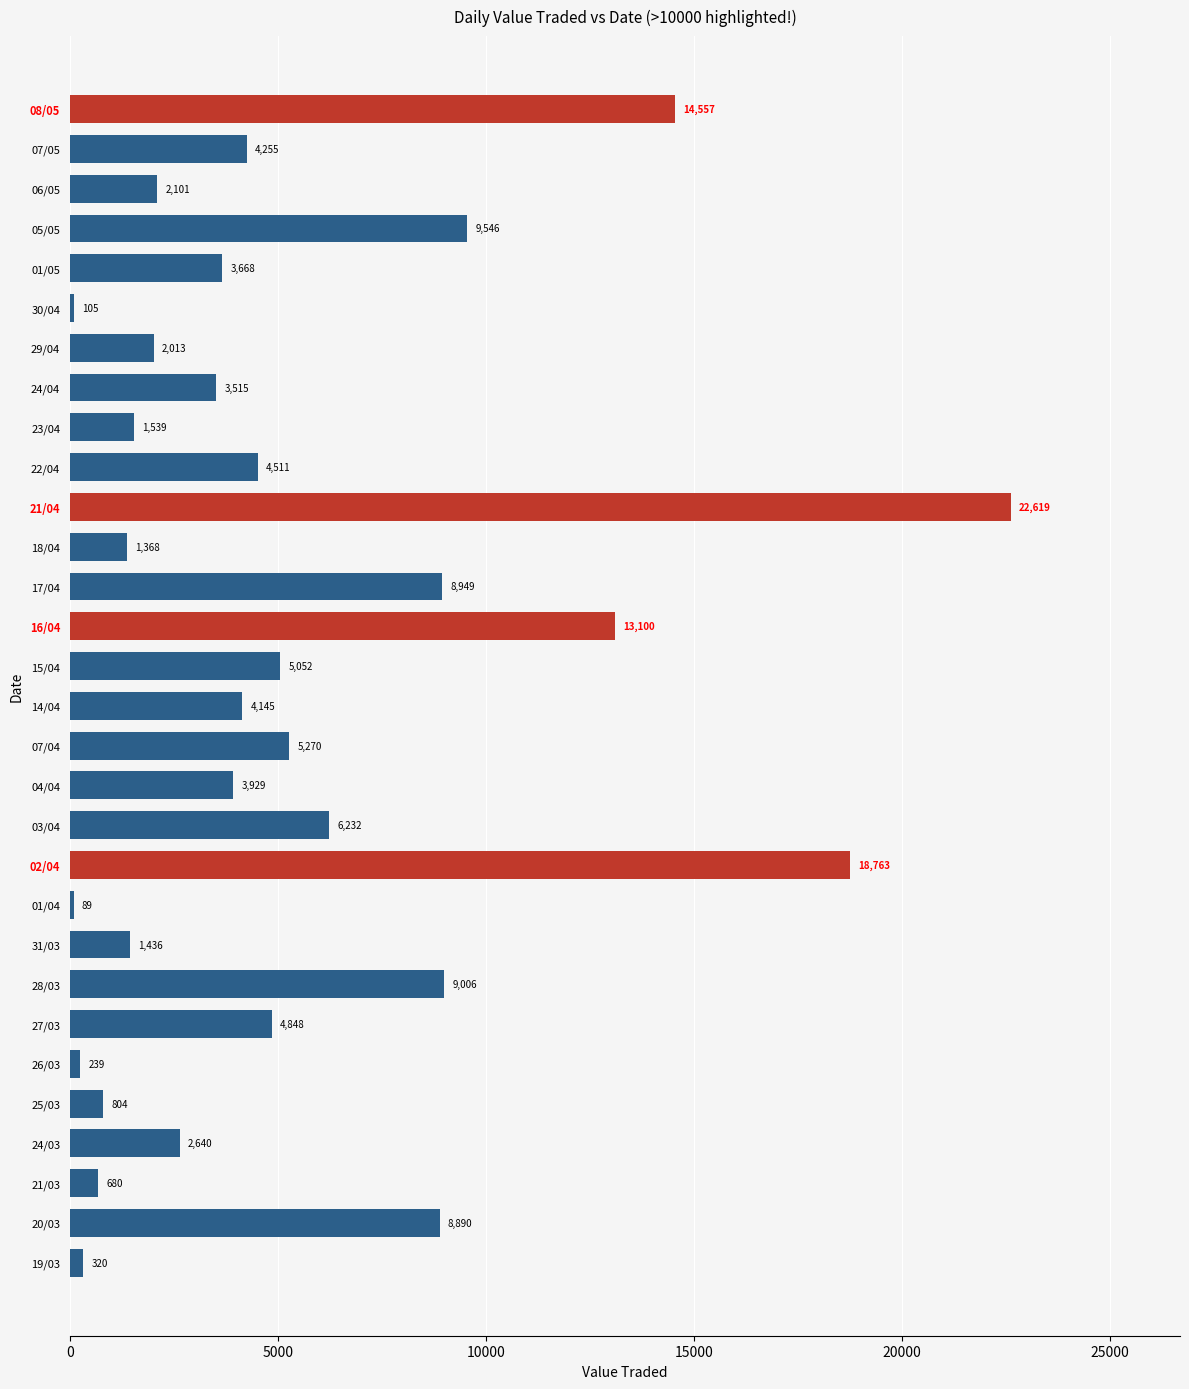

What is the greatest value displayed?

22619